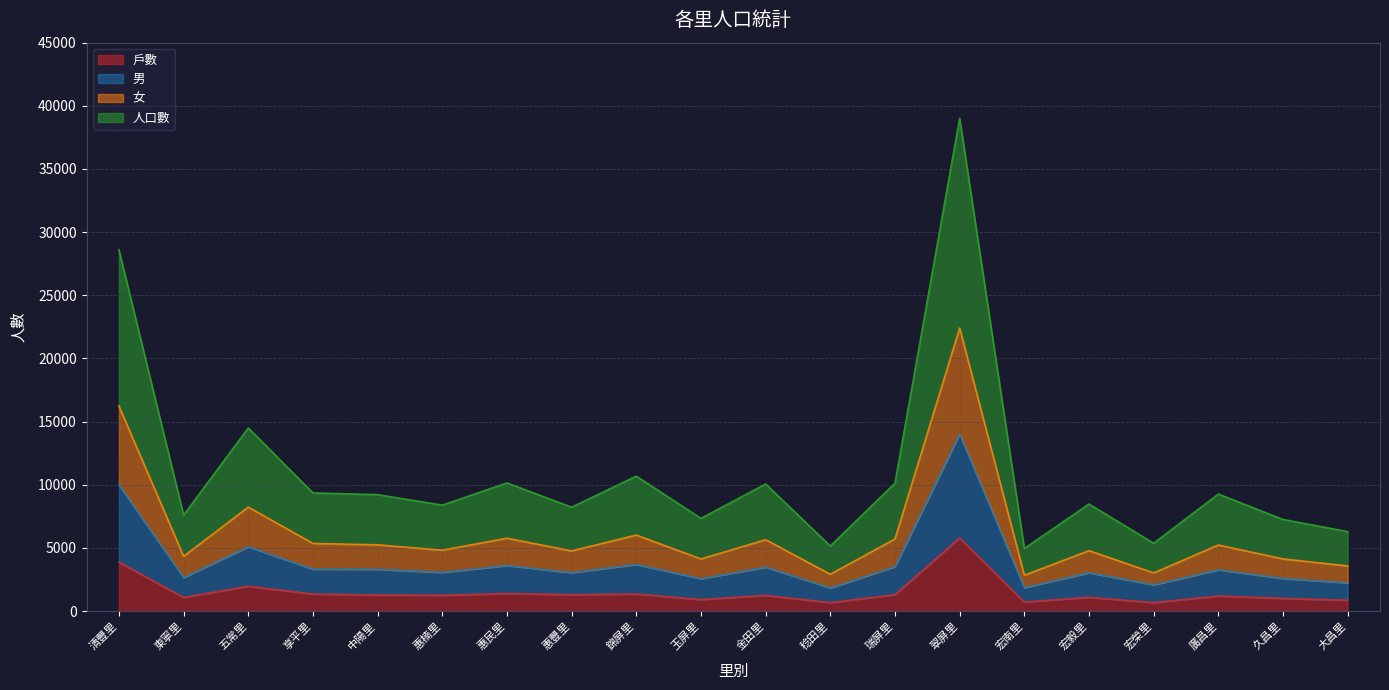

At which category is the sum across all series the highest?

翠屏里